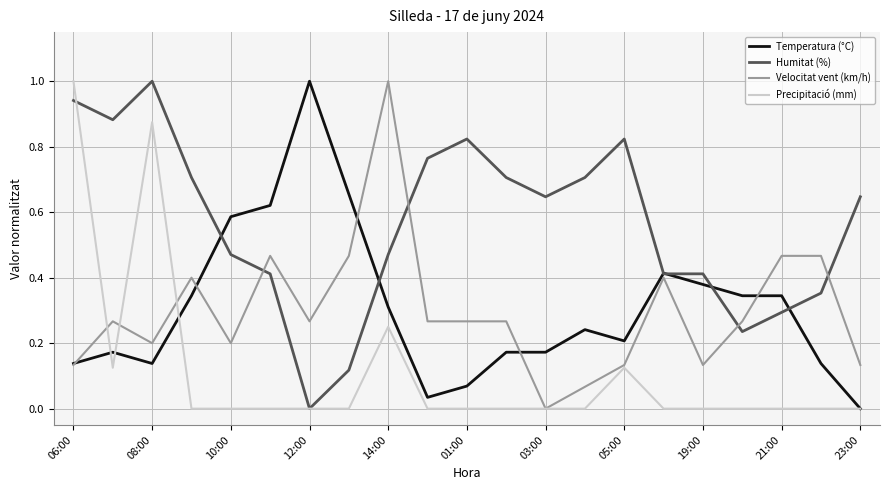

Is this an area chart (filled region under the line)?

No